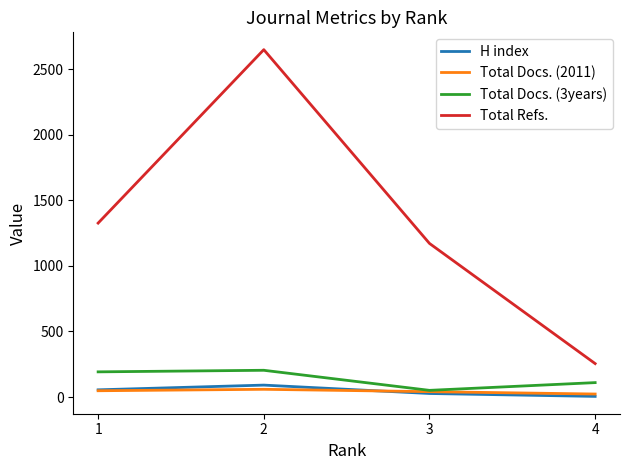

What is the difference between the highest and lowest values at 1?

1278